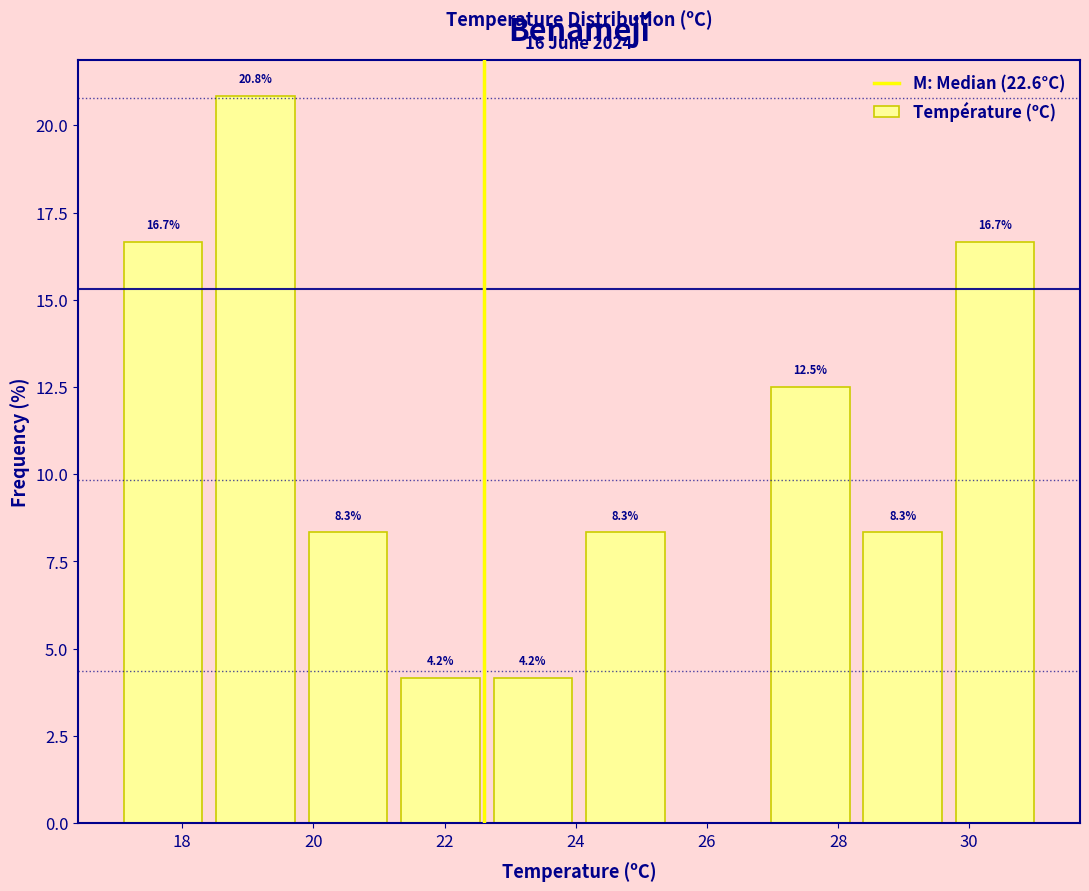

Over which range of the x-axis is the bar tallest?

18.4 to 19.8